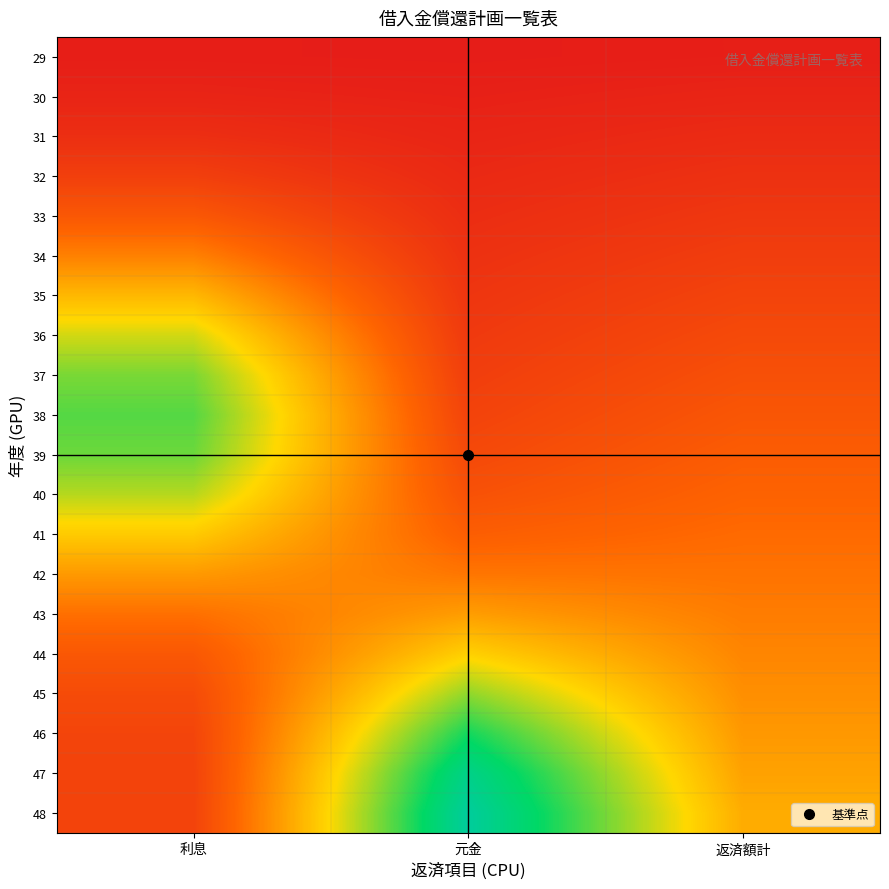

How many data points does each series have?

3